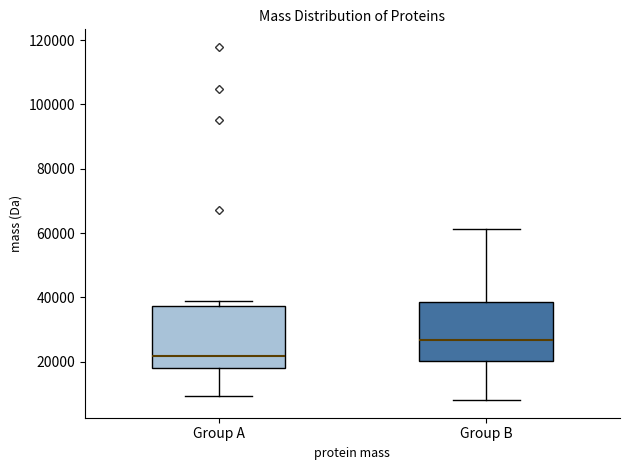

Reading left to right, read every box against the y-axis: the position of its median line, the range the box covers, and the ends of its whiskers. The values are not printed on the chart, so give them approximately, as read against the axis.

Group A: median 22000, box 18000 to 38000, whiskers 10000 to 40000
Group B: median 26000, box 20000 to 38000, whiskers 8000 to 62000